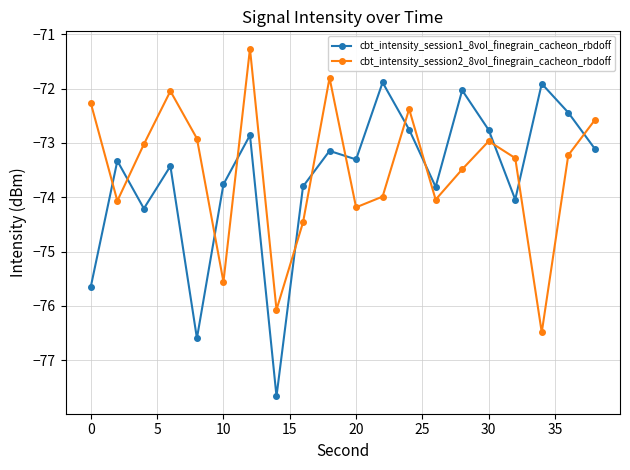

What is the average value of the cbt_intensity_session2_8vol_finegrain_cacheon_rbdoff series?

-73.5